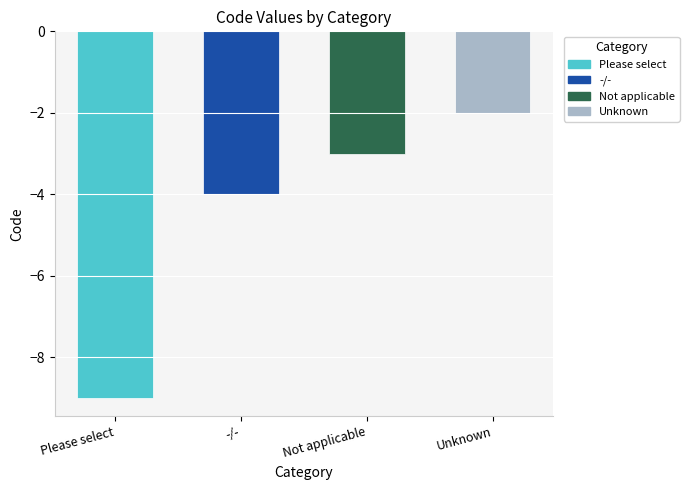

Where is the data nearest to the value -5?

-/-